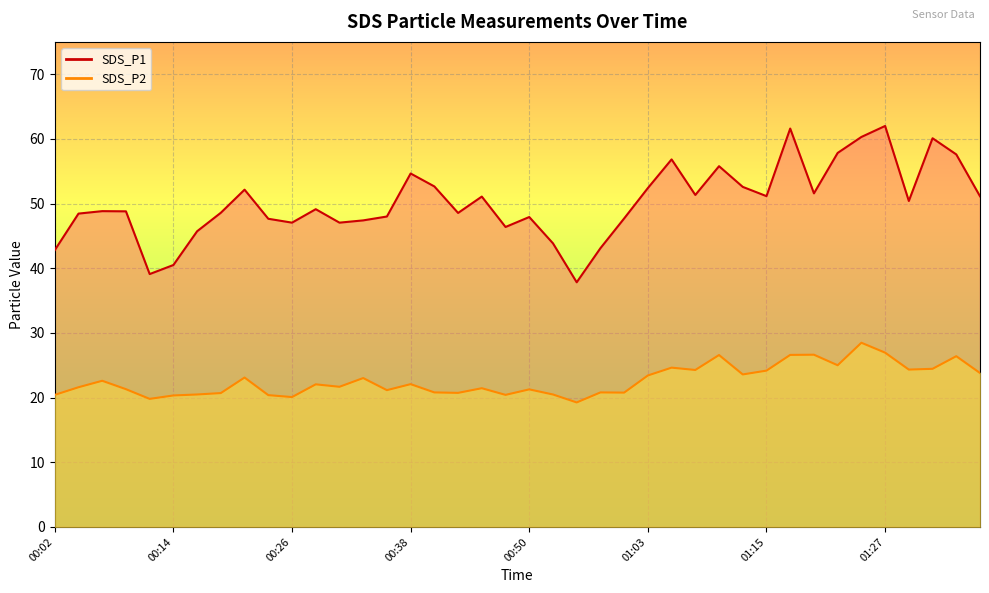

At which label does SDS_P2 reach its minimum?

00:55